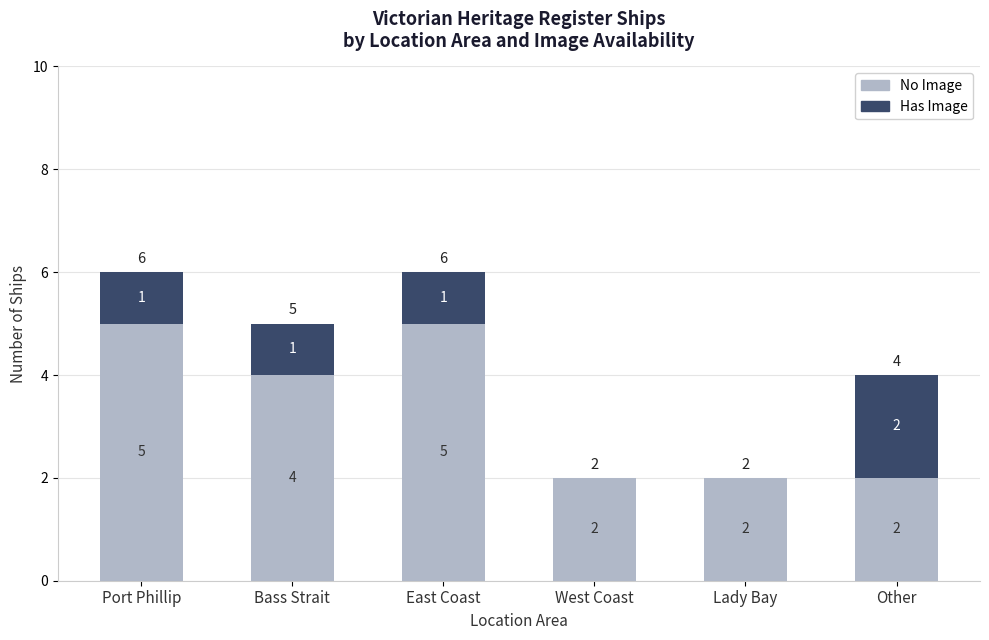

What is the total value across all series at Bass Strait?

5